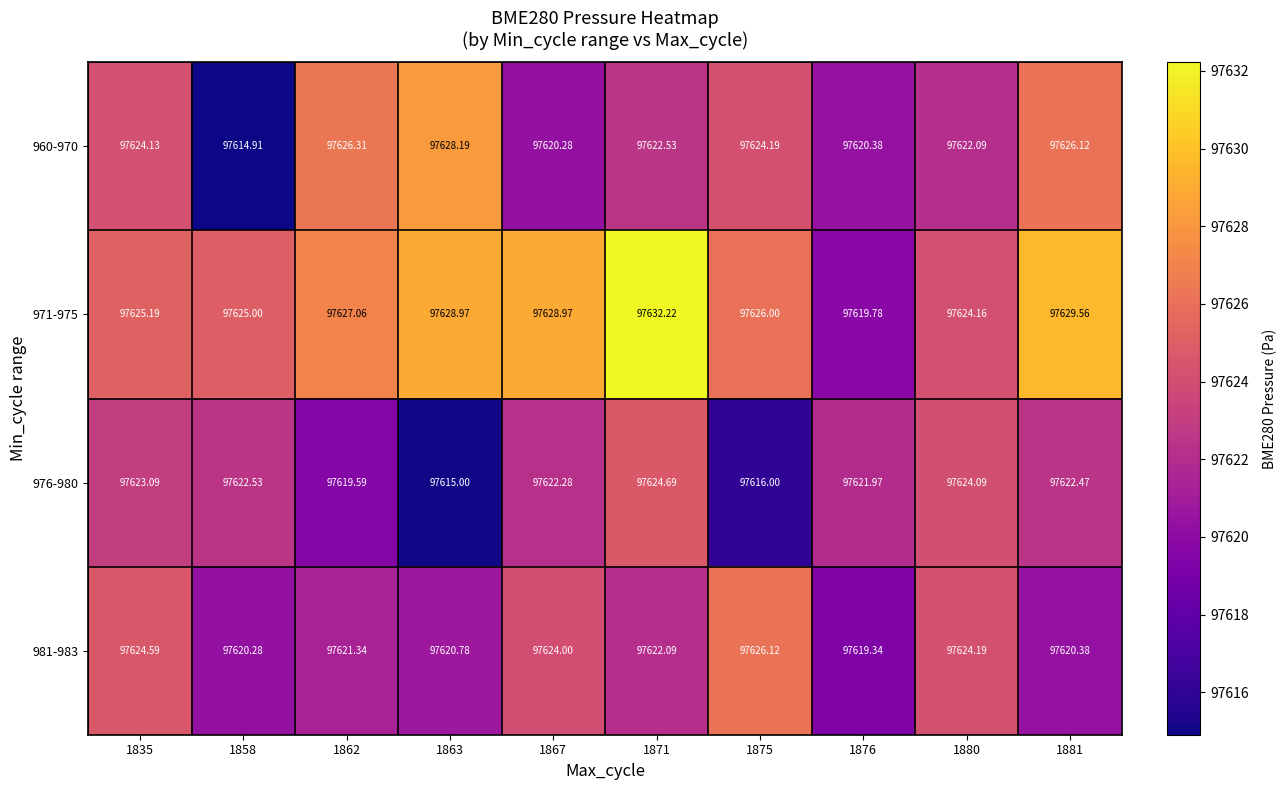

Is the value of 960-970 at 1867 greater than the value of 971-975 at 1876?

Yes